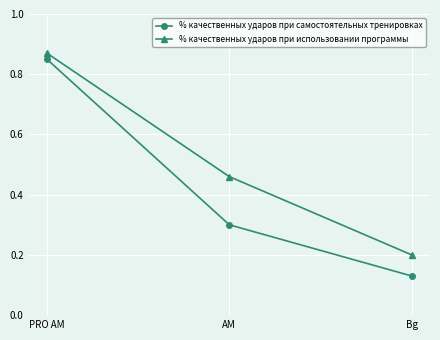

At which category is the sum across all series the highest?

PRO AM